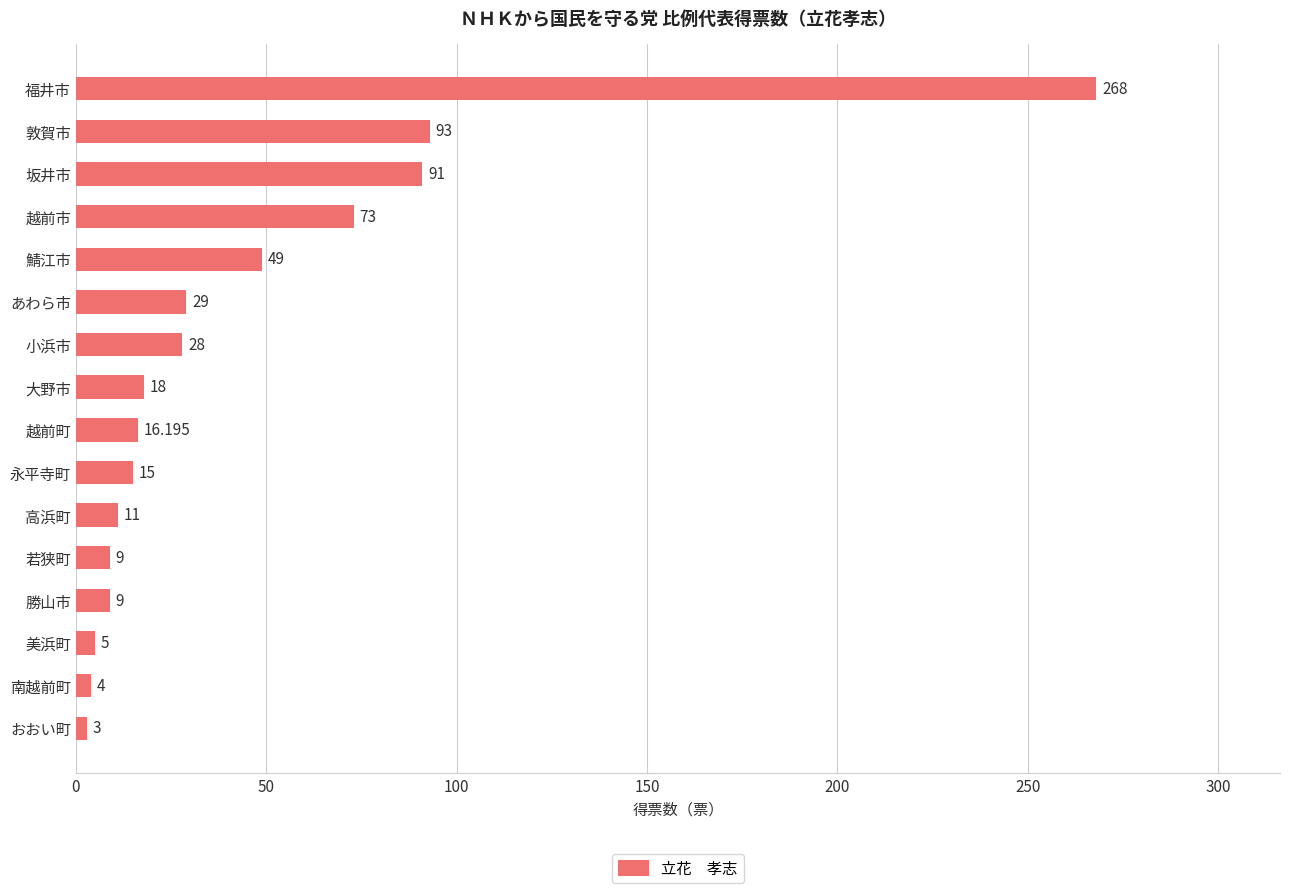

At which label is the value closest to 135?

敦賀市